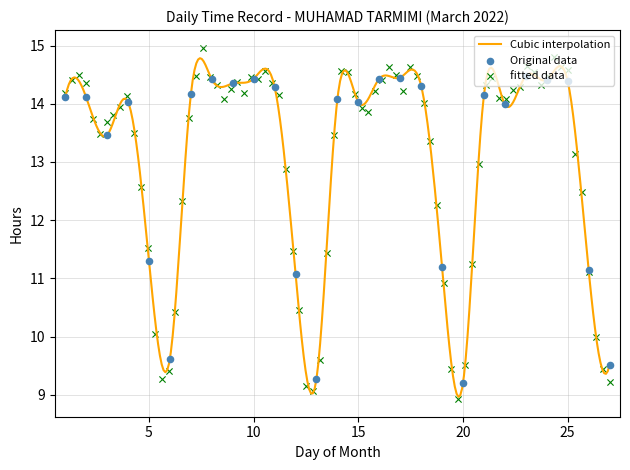

What is the change in value from 5 to 15?

+2.7